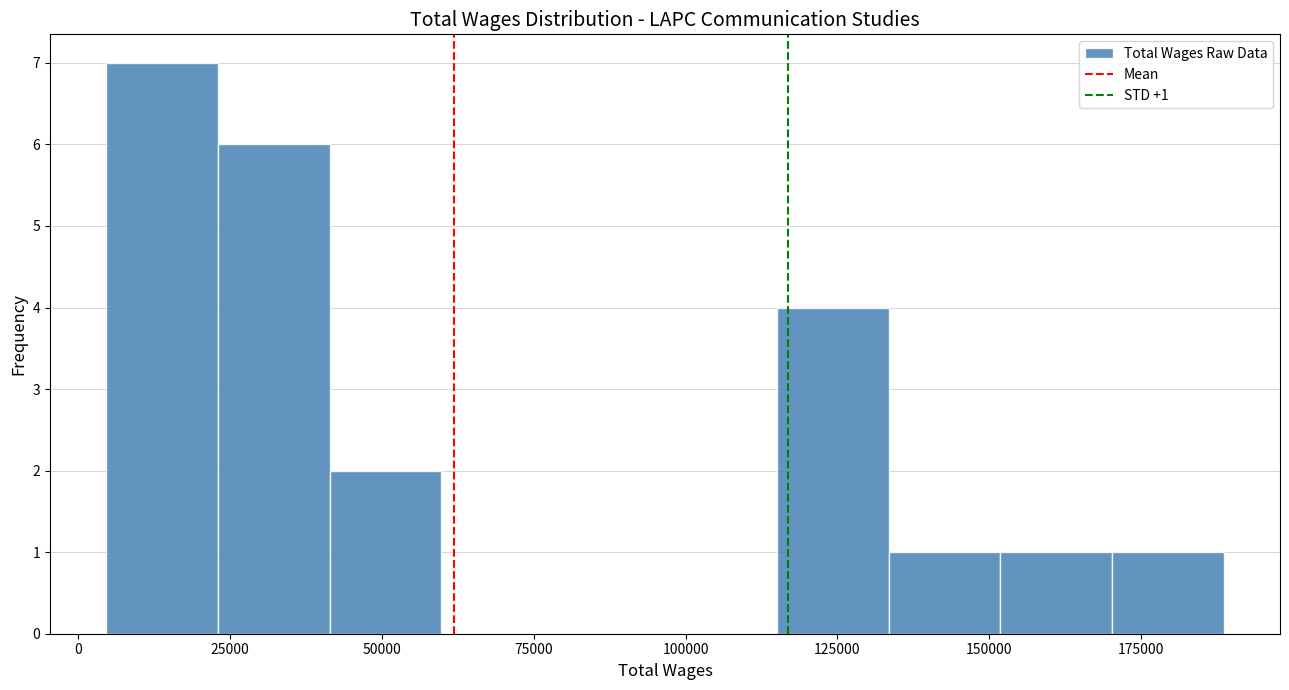

Read against the x-axis, roughly where is the centre of the tallest bar?

15000